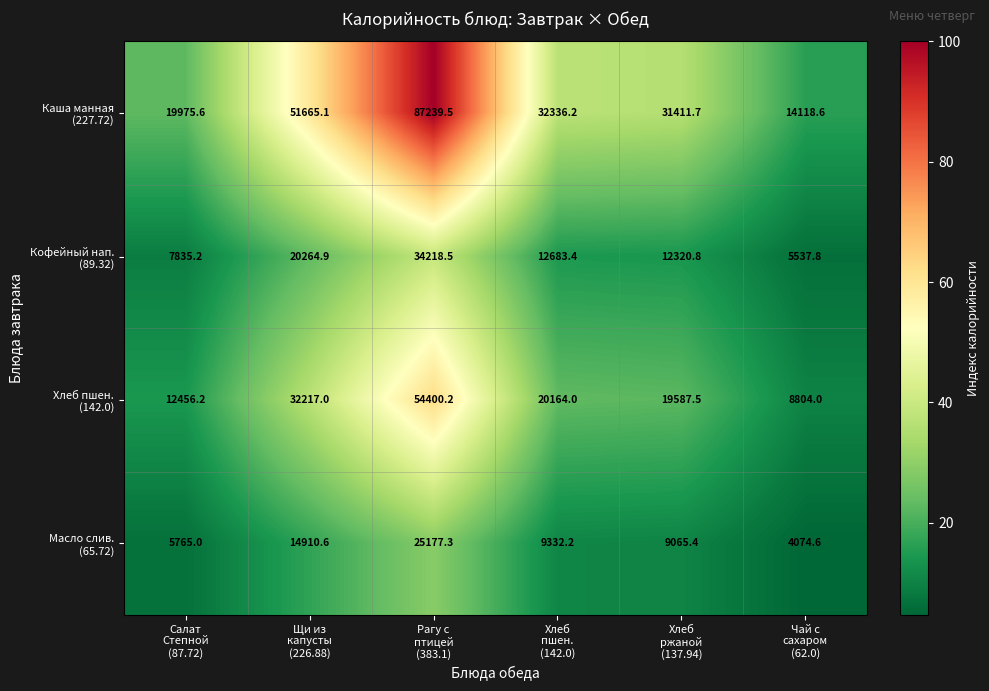

What is the smallest value displayed?

4074.6